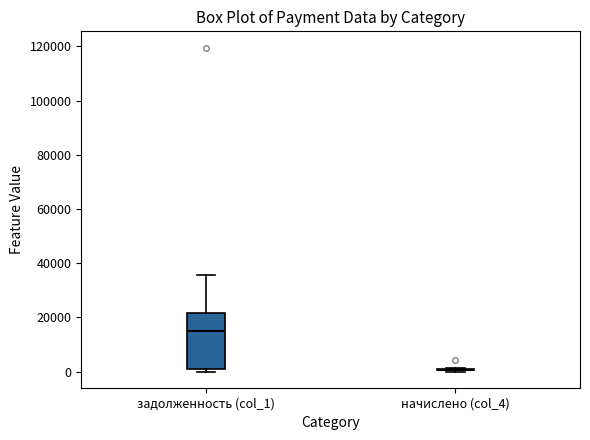

Comparing the boxes themselves (not the whiskers), which one is the tallest?

задолженность (col_1)